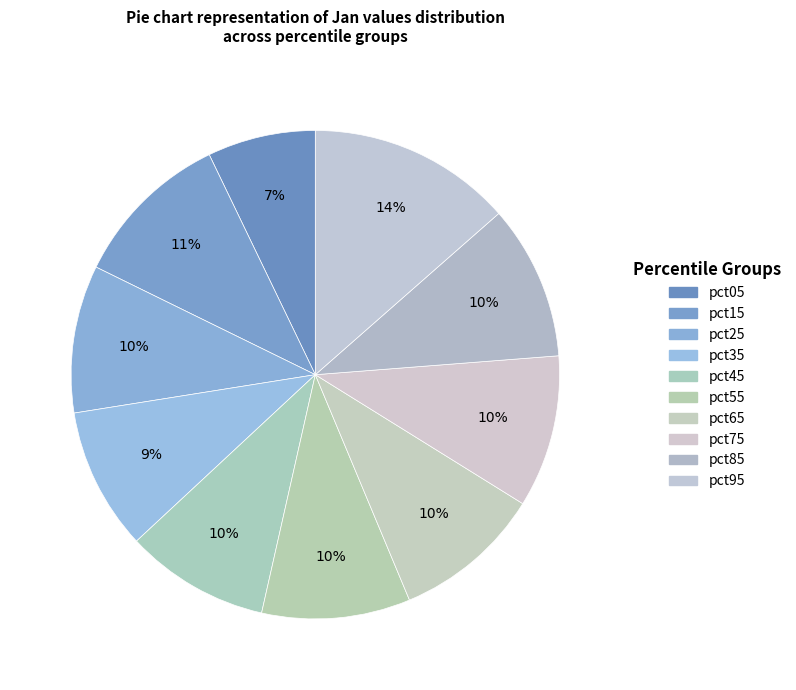

Combined, do pct65 and pct55 account for over 50%?

No